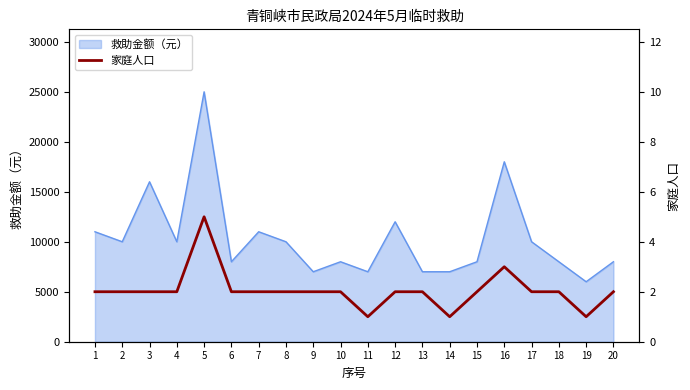

At which label does the data first exceed 2?

5